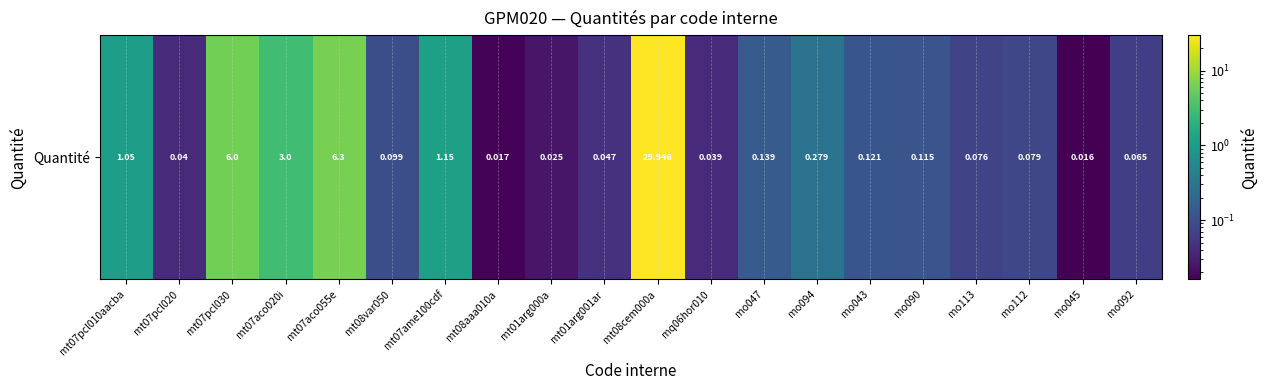

List the labels in order of value, largest first.

mt08cem000a, mt07aco055e, mt07pcl030, mt07aco020i, mt07ame100cdf, mt07pcl010aacba, mo094, mo047, mo043, mo090, mt08var050, mo112, mo113, mo092, mt01arg001ar, mt07pcl020, mq06hor010, mt01arg000a, mt08aaa010a, mo045